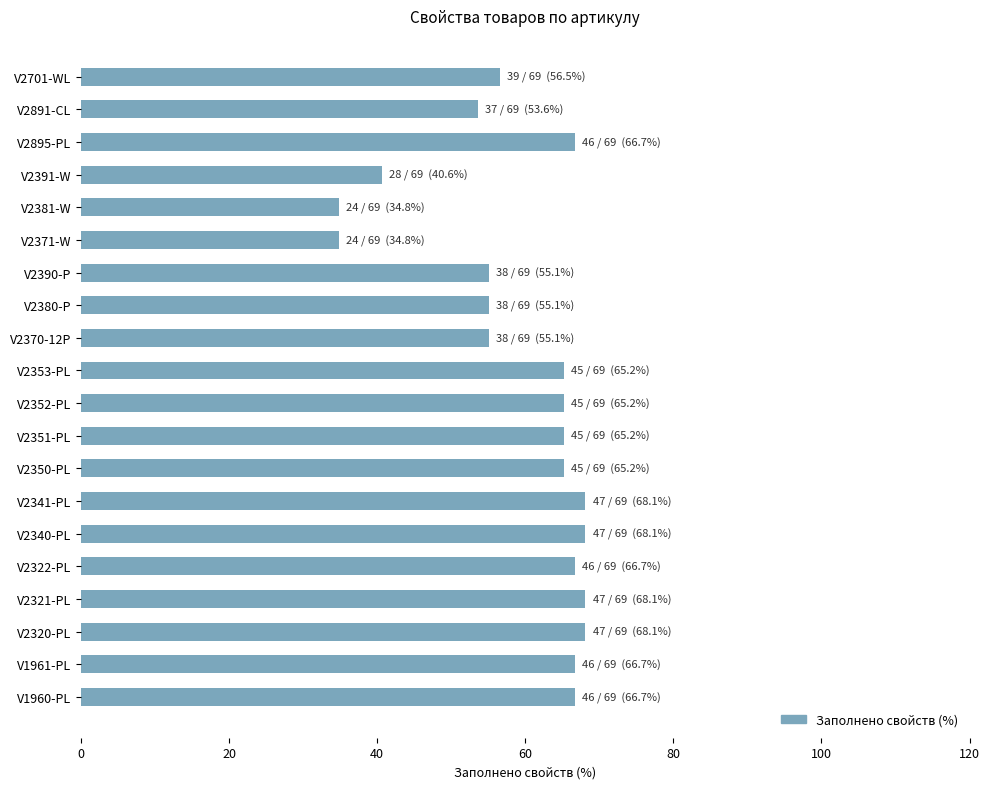

What is the difference between the second highest and second lowest values?

33.3